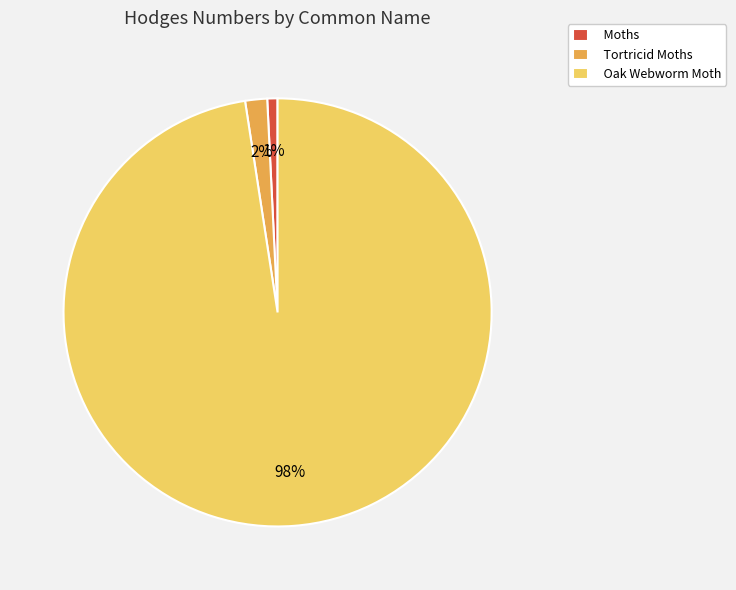

What percentage is the Tortricid Moths slice, to the nearest percent?

2%